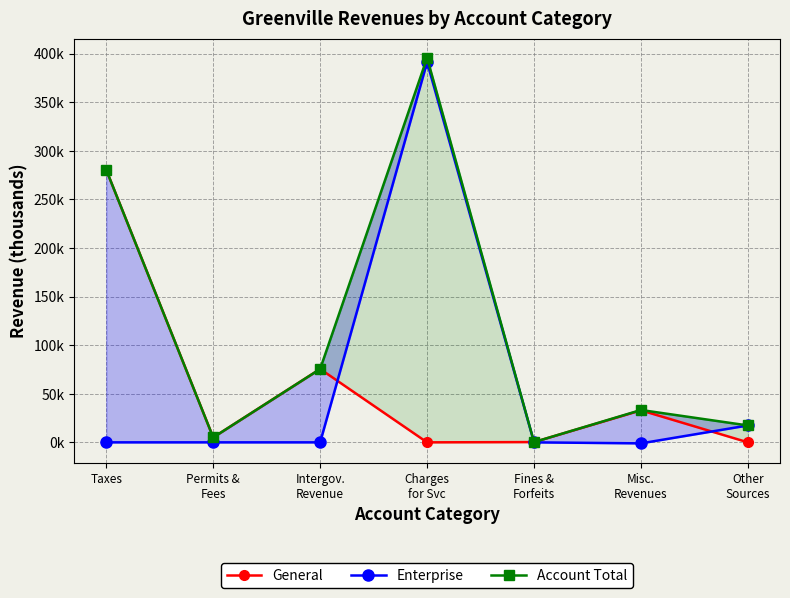

What are all the series names shown in the legend?

General, Enterprise, Account Total